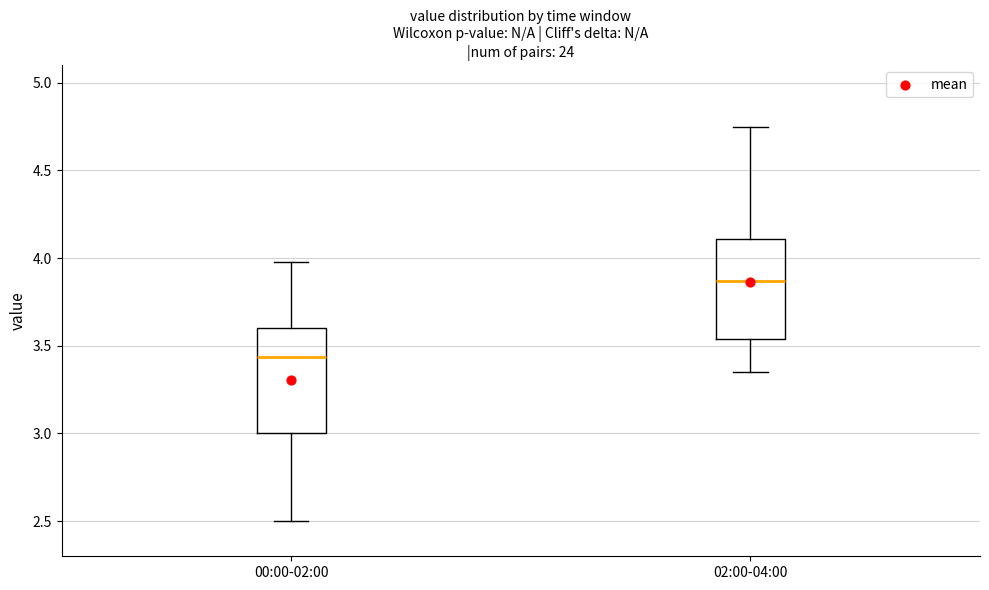

Reading left to right, read every box against the y-axis: the position of its median line, the range the box covers, and the ends of its whiskers. The values are not printed on the chart, so give them approximately, as read against the axis.

00:00-02:00: median 3.45, box 3.00 to 3.60, whiskers 2.50 to 4.00
02:00-04:00: median 3.85, box 3.55 to 4.10, whiskers 3.35 to 4.75